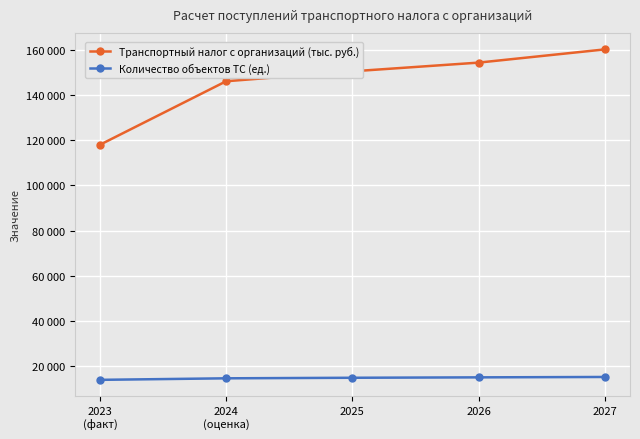

At which label does Количество объектов ТС (ед.) reach its peak?

2027